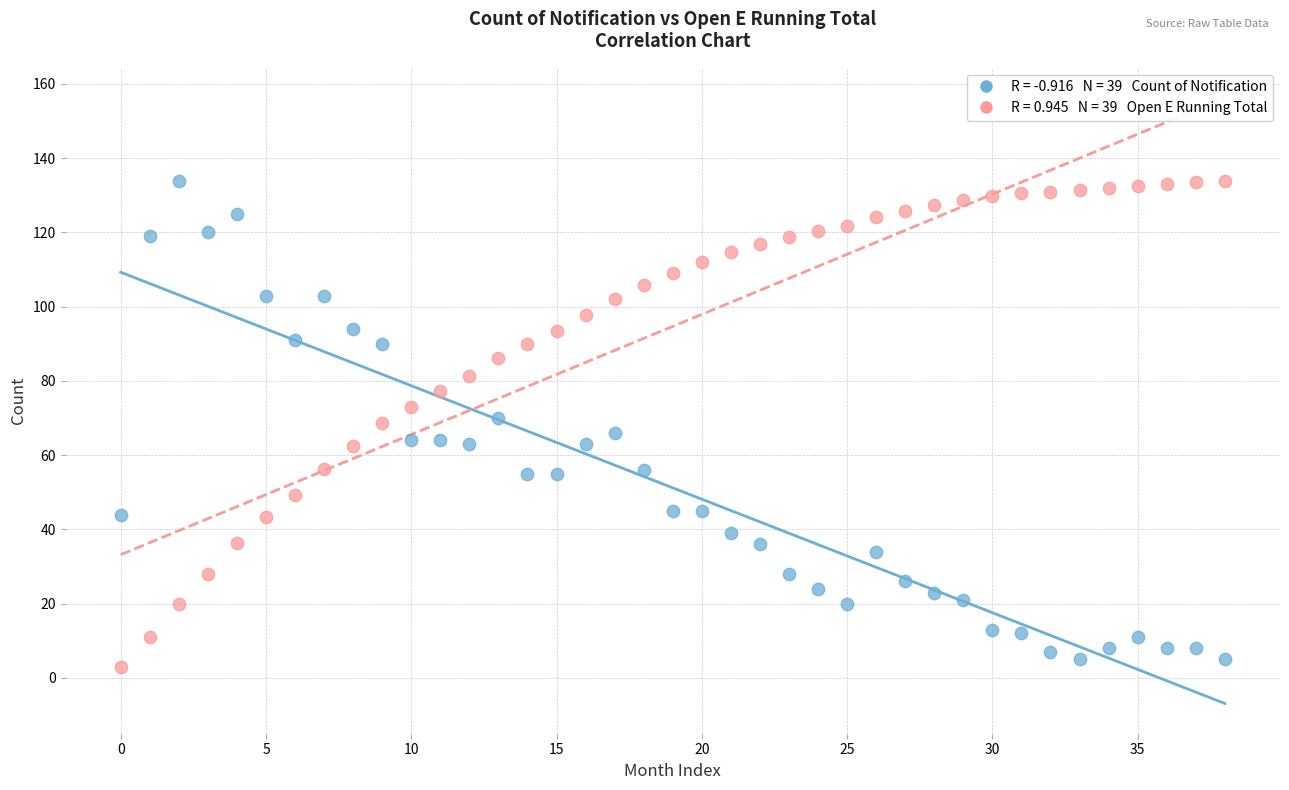

Across all data points, what is the range of Y values (max minus min)?

131.0